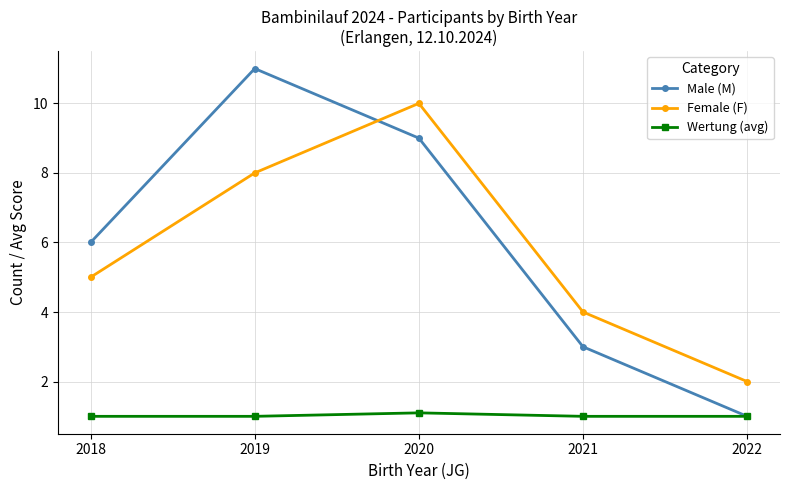

Reading right to left, transcribe all the data shown in this chart.

Male (M): 2022=1.0	2021=3.0	2020=9.0	2019=11.0	2018=6.0
Female (F): 2022=2.0	2021=4.0	2020=10.0	2019=8.0	2018=5.0
Wertung (avg): 2022=1.0	2021=1.0	2020=1.1	2019=1.0	2018=1.0